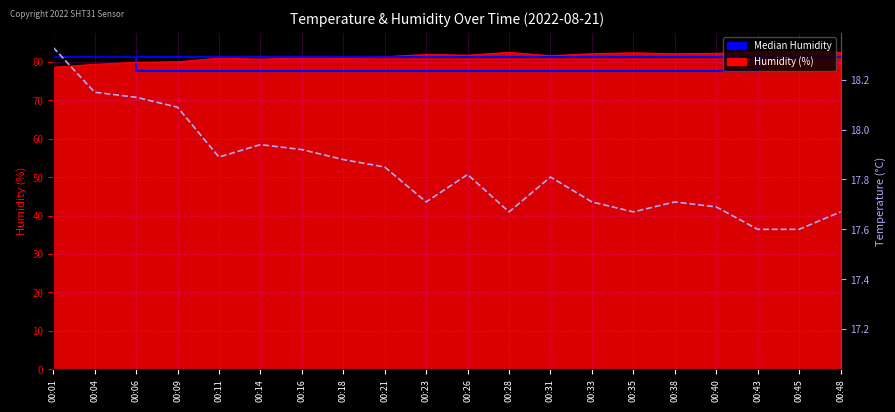

Reading left to right, transcribe all the data shown in this chart.

18.3	18.1	18.1	18.1	17.9	17.9	17.9	17.9	17.9	17.7	17.8	17.7	17.8	17.7	17.7	17.7	17.7	17.6	17.6	17.7